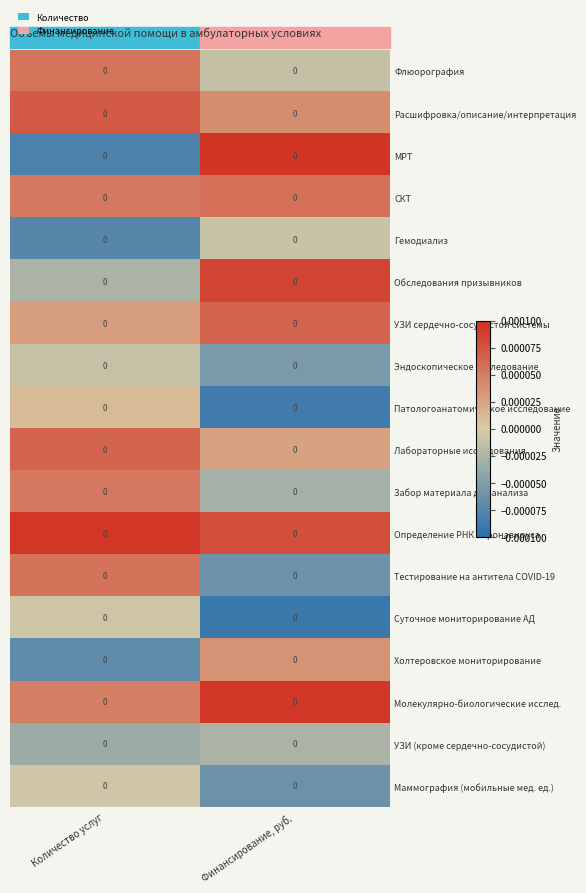

Which series has the largest total across all categories?

Определение РНК коронавируса